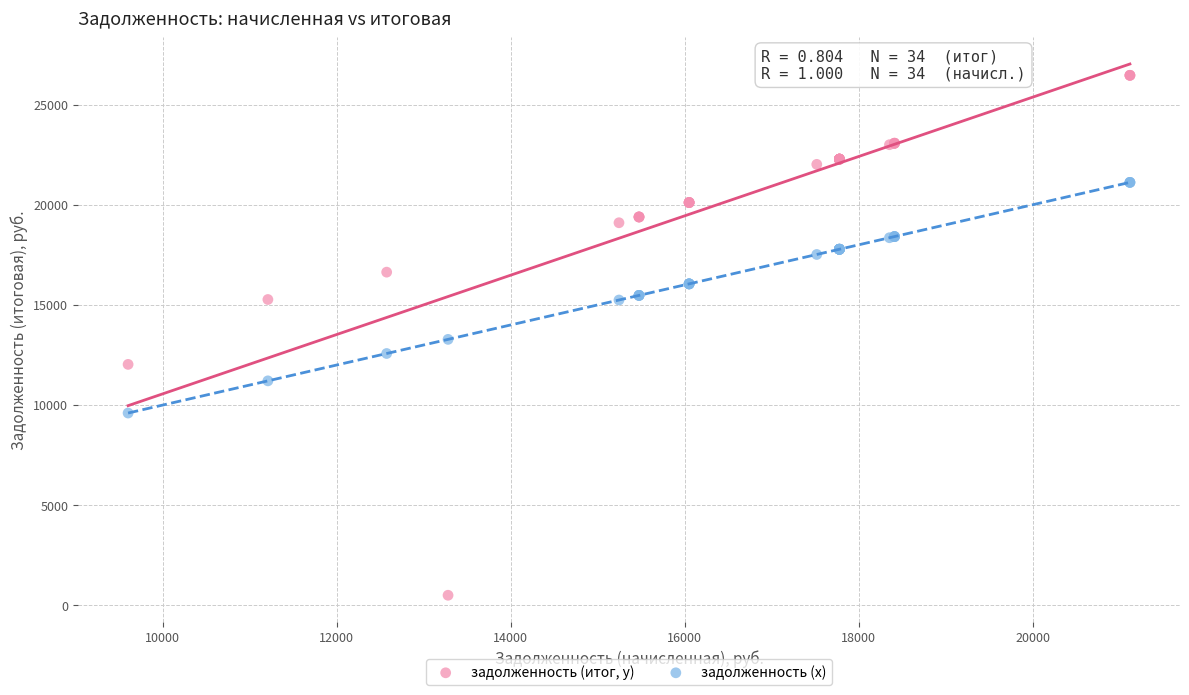

What is the X range (max minus min) for the scatter plot?

11520.0